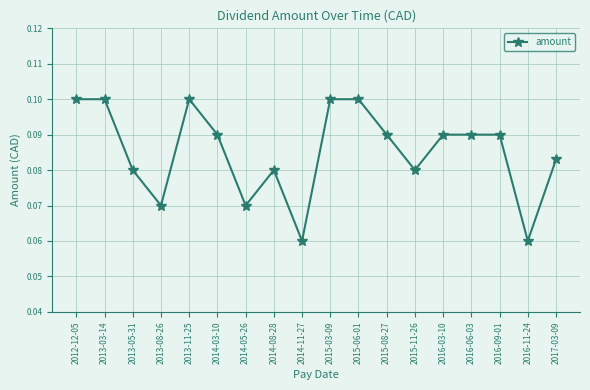

Count the number of categories in the chart.

18